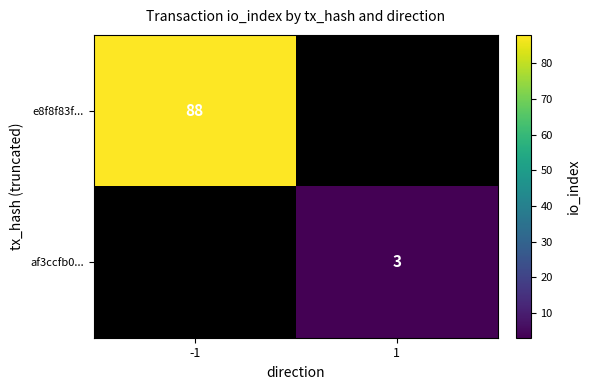

What is the difference between the highest and lowest values at -1?

88